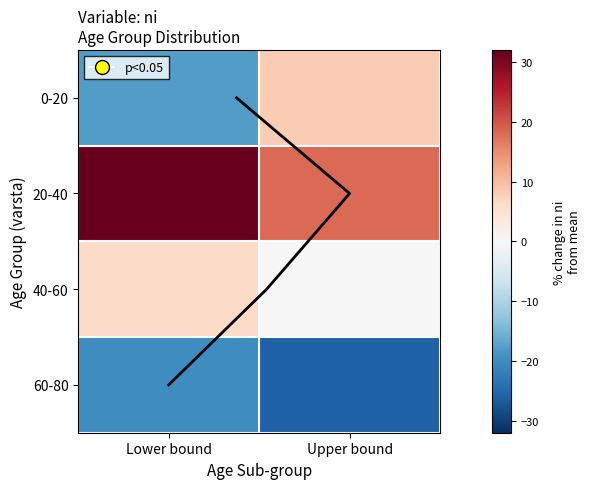

Between Lower bound and Upper bound, which series saw the biggest shift?

0-20